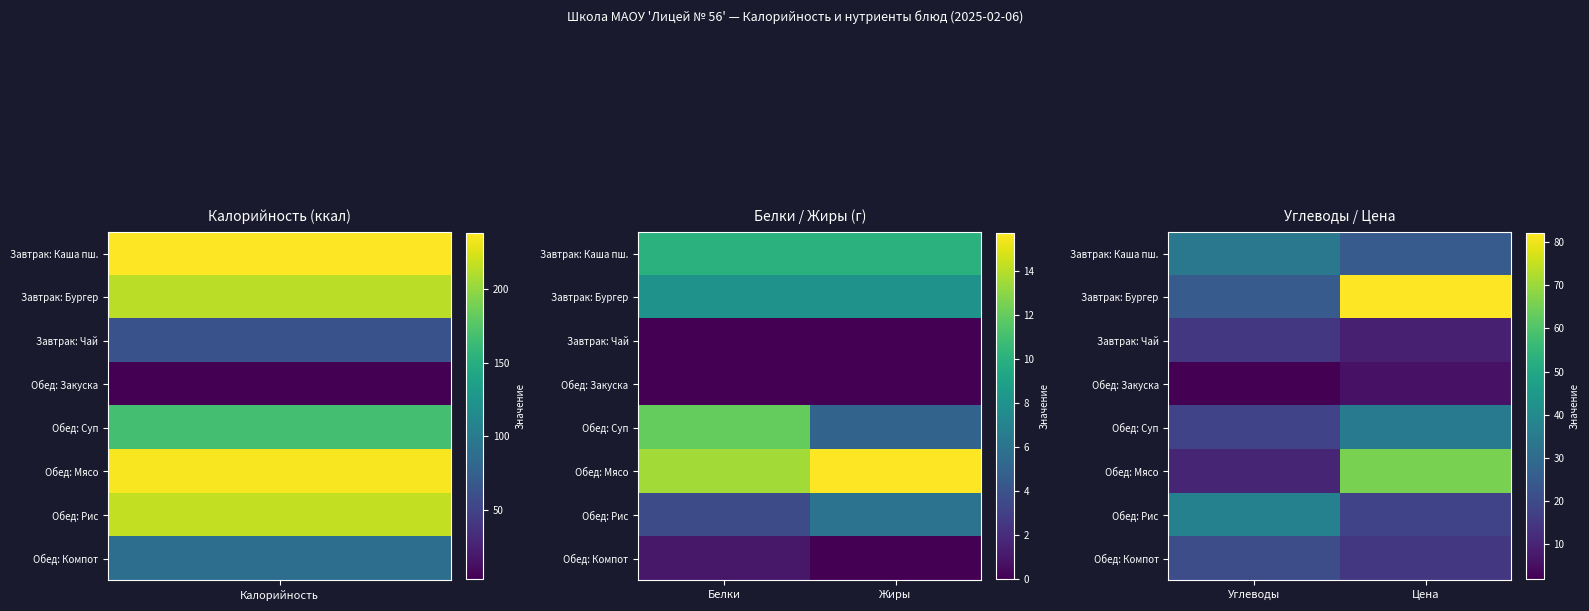

What is the sum of all Обед: Рис values?

55.0